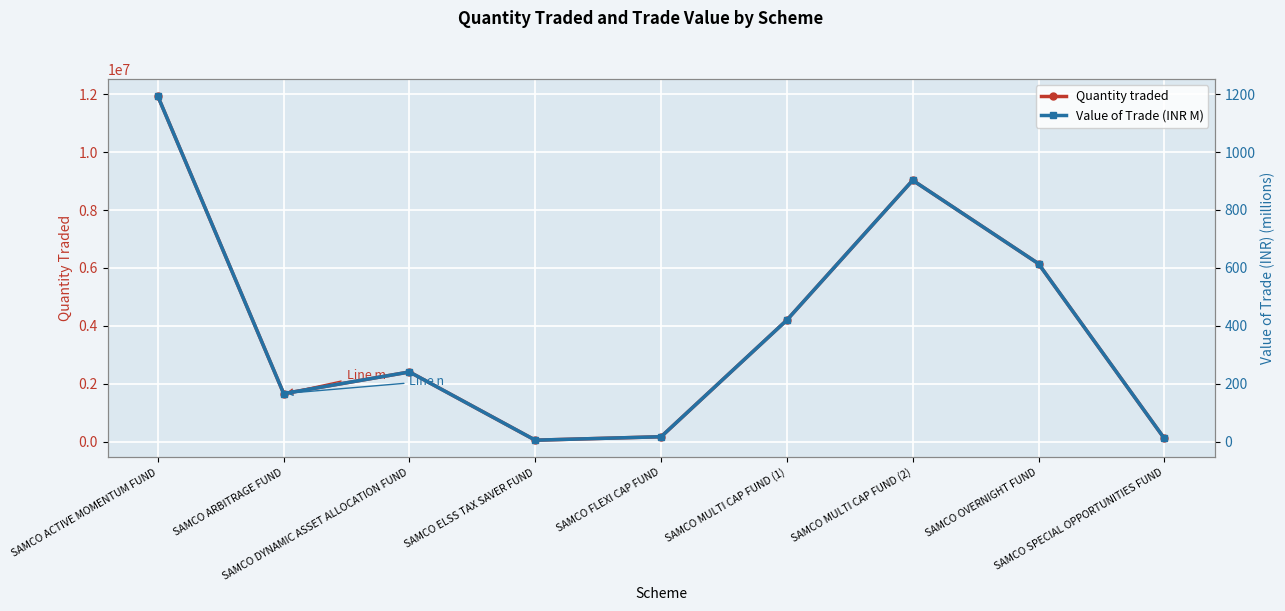

True or false: Quantity traded and Value of Trade (INR M) intersect in this chart.

False